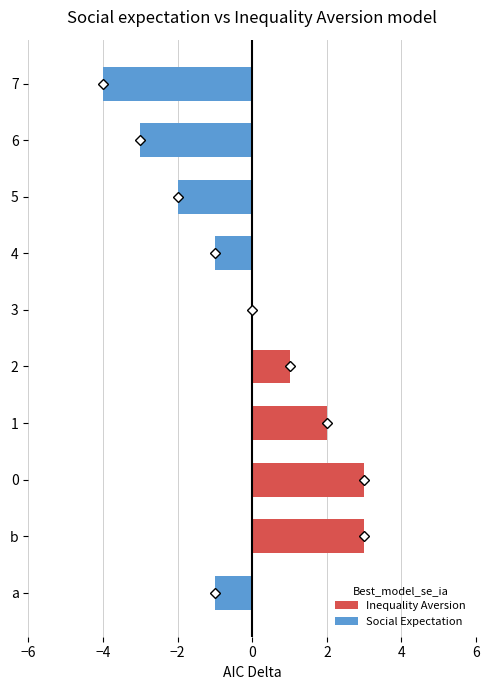

What is the change in value from a to 0?

+4